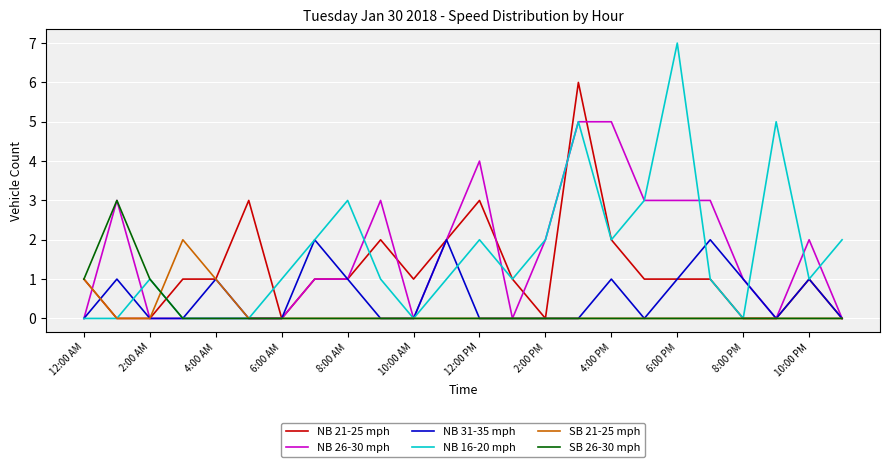

What is the greatest value displayed?

7